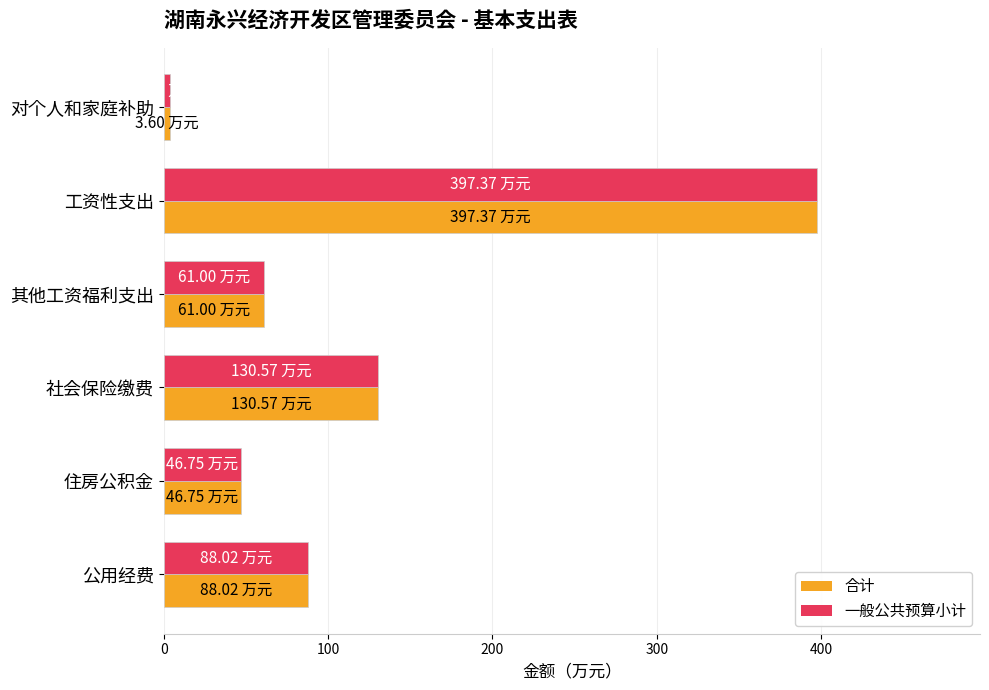

What is the difference between the maximum and minimum values in the 合计 series?

393.8